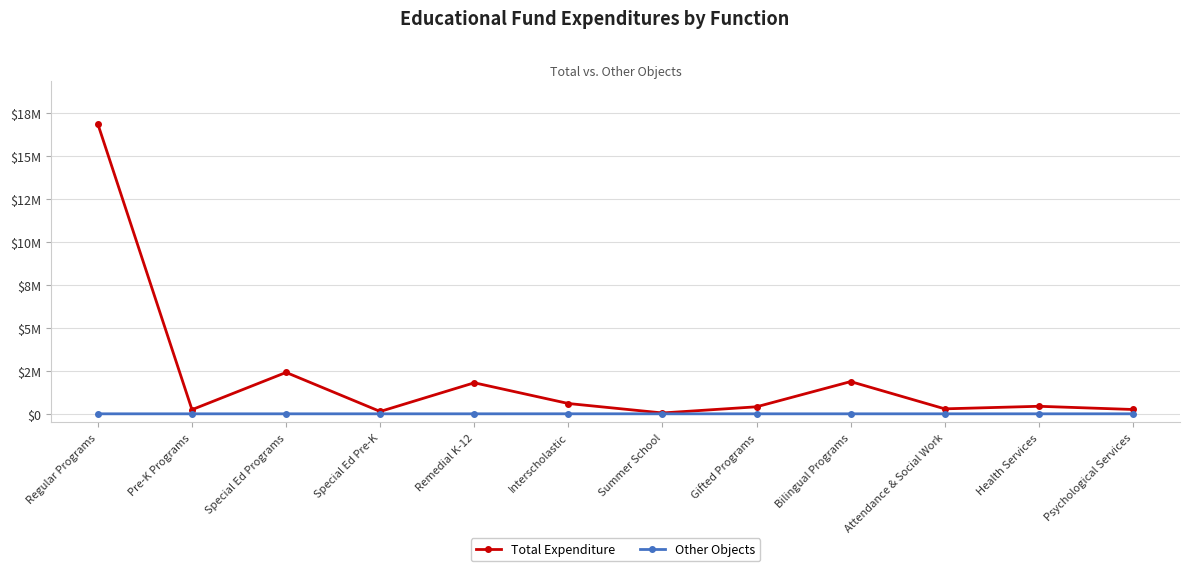

What position from the right is Bilingual Programs?

4